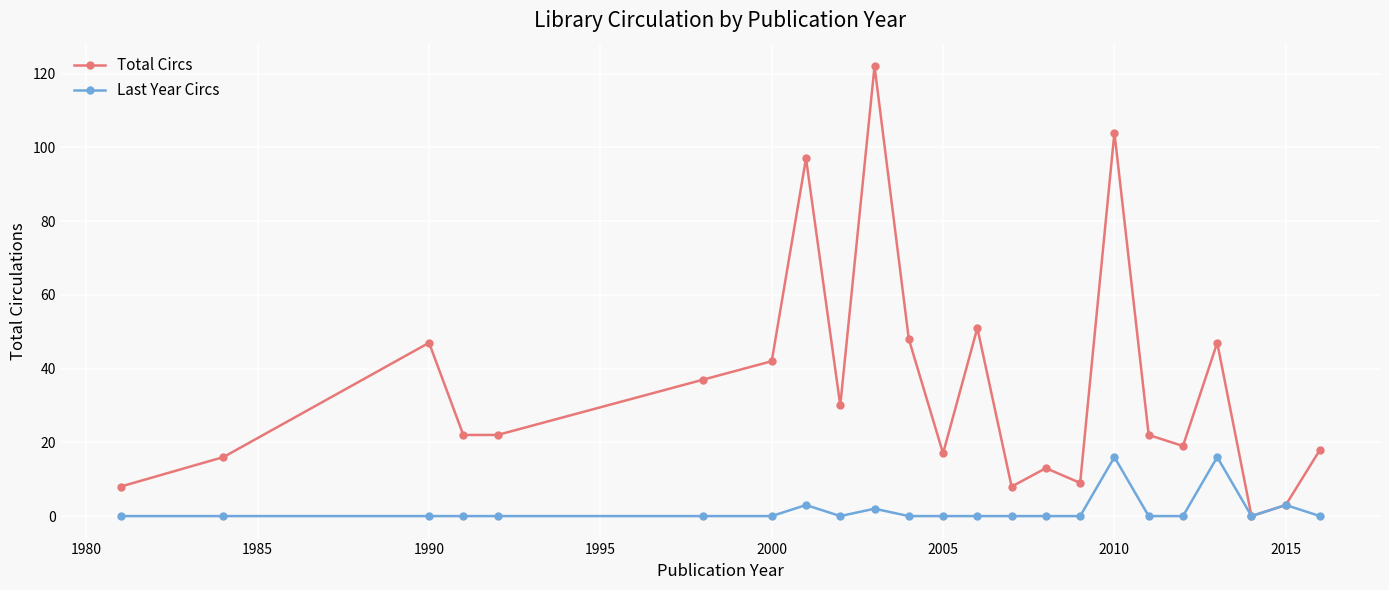

True or false: Last Year Circs has more than 1 points higher than both neighbors.

True